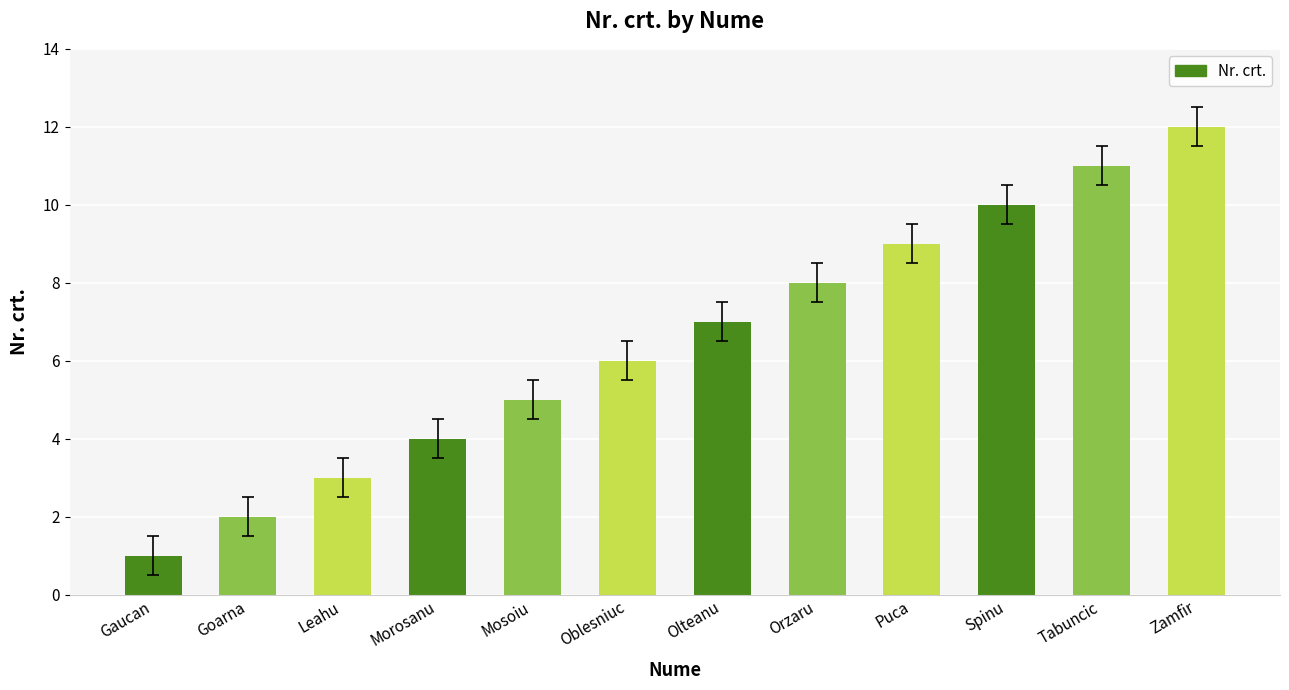

Is it true that the value at Spinu is 17?

False